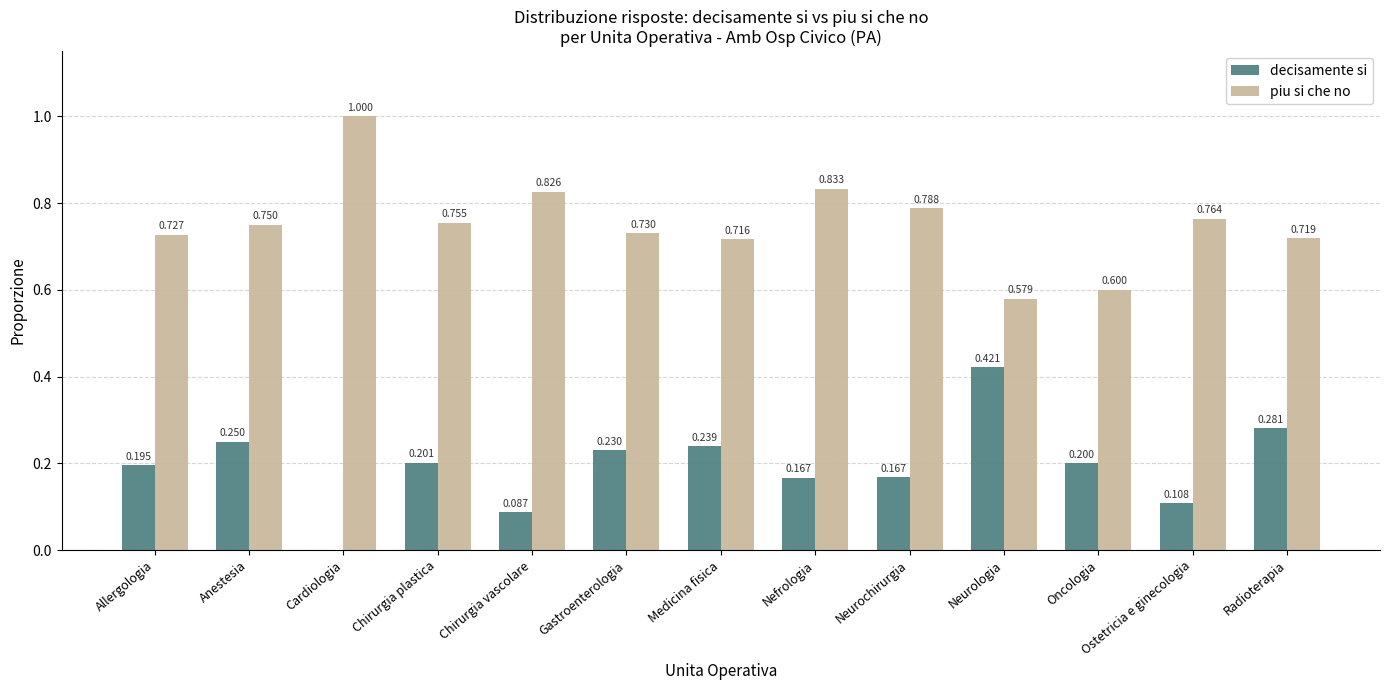

Which label corresponds to the largest value in the chart?

Cardiologia